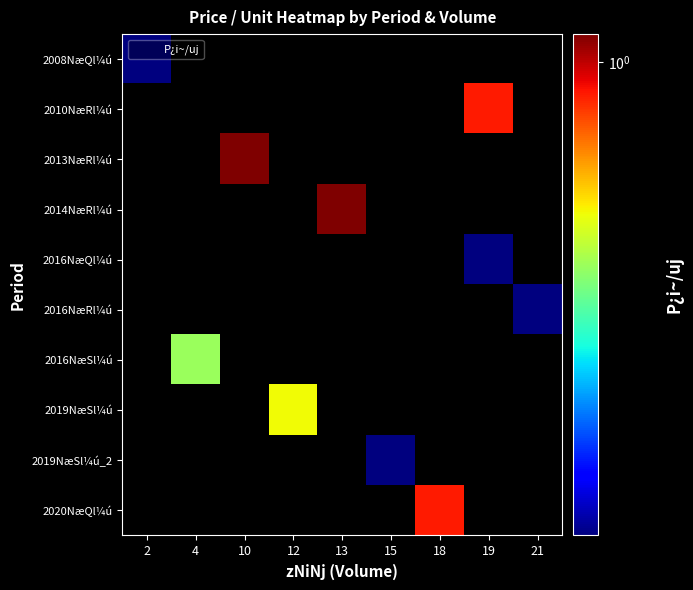

Reading left to right, what are all the values shown in this chart?

2008NæQl¼ú: 2=0.2	4=0.0	10=0.0	12=0.0	13=0.0	15=0.0	18=0.0	19=0.0	21=0.0
2010NæRl¼ú: 2=0.0	4=0.0	10=0.0	12=0.0	13=0.0	15=0.0	18=0.0	19=0.9	21=0.0
2013NæRl¼ú: 2=0.0	4=0.0	10=1.1	12=0.0	13=0.0	15=0.0	18=0.0	19=0.0	21=0.0
2014NæRl¼ú: 2=0.0	4=0.0	10=0.0	12=0.0	13=1.1	15=0.0	18=0.0	19=0.0	21=0.0
2016NæQl¼ú: 2=0.0	4=0.0	10=0.0	12=0.0	13=0.0	15=0.0	18=0.0	19=0.2	21=0.0
2016NæRl¼ú: 2=0.0	4=0.0	10=0.0	12=0.0	13=0.0	15=0.0	18=0.0	19=0.0	21=0.2
2016NæSl¼ú: 2=0.0	4=0.5	10=0.0	12=0.0	13=0.0	15=0.0	18=0.0	19=0.0	21=0.0
2019NæSl¼ú: 2=0.0	4=0.0	10=0.0	12=0.6	13=0.0	15=0.0	18=0.0	19=0.0	21=0.0
2019NæSl¼ú_2: 2=0.0	4=0.0	10=0.0	12=0.0	13=0.0	15=0.2	18=0.0	19=0.0	21=0.0
2020NæQl¼ú: 2=0.0	4=0.0	10=0.0	12=0.0	13=0.0	15=0.0	18=0.9	19=0.0	21=0.0